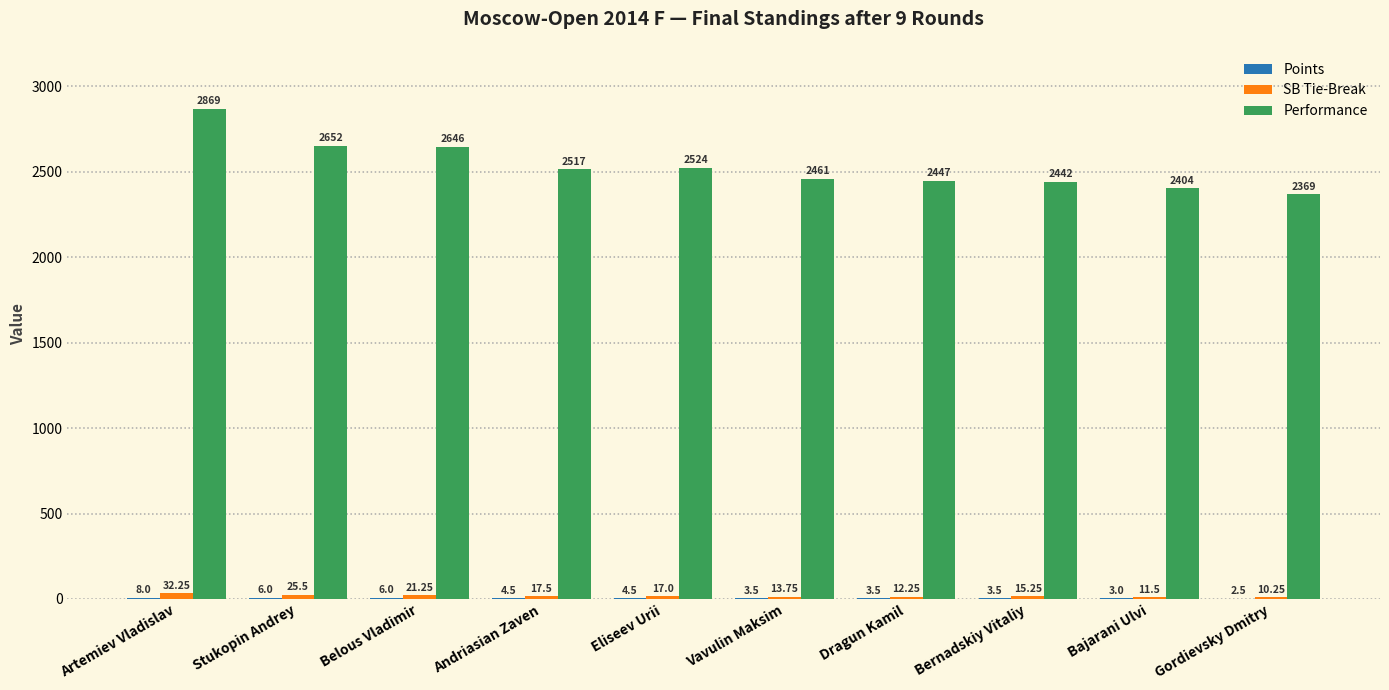

The value of Performance at Stukopin Andrey is 2652.0. True or false?

True